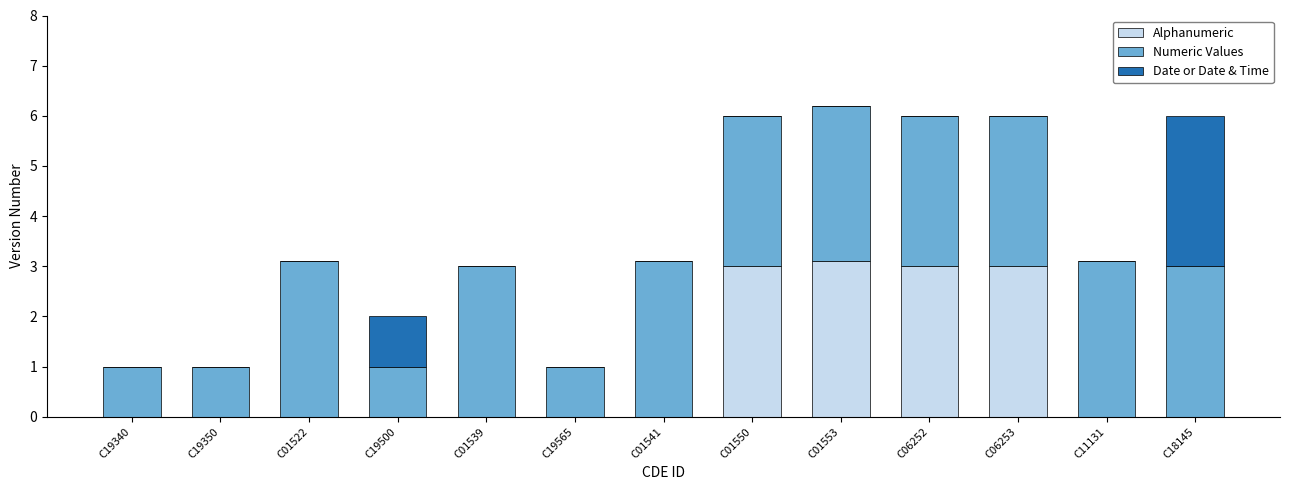

How many data points does each series have?

13